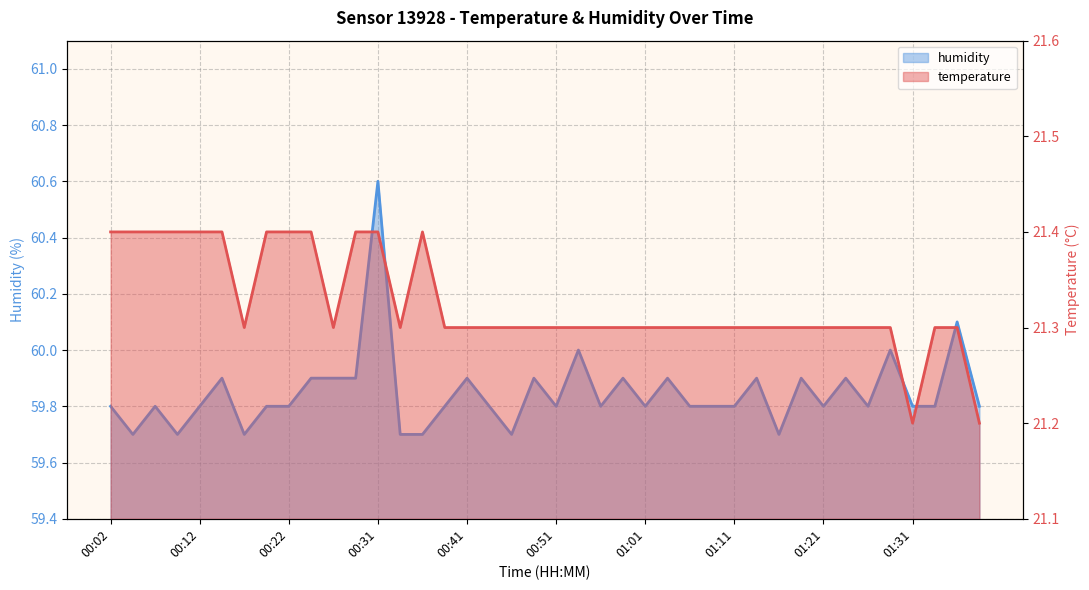

What is the sum of the humidity values at 00:22 and 00:12?

119.6